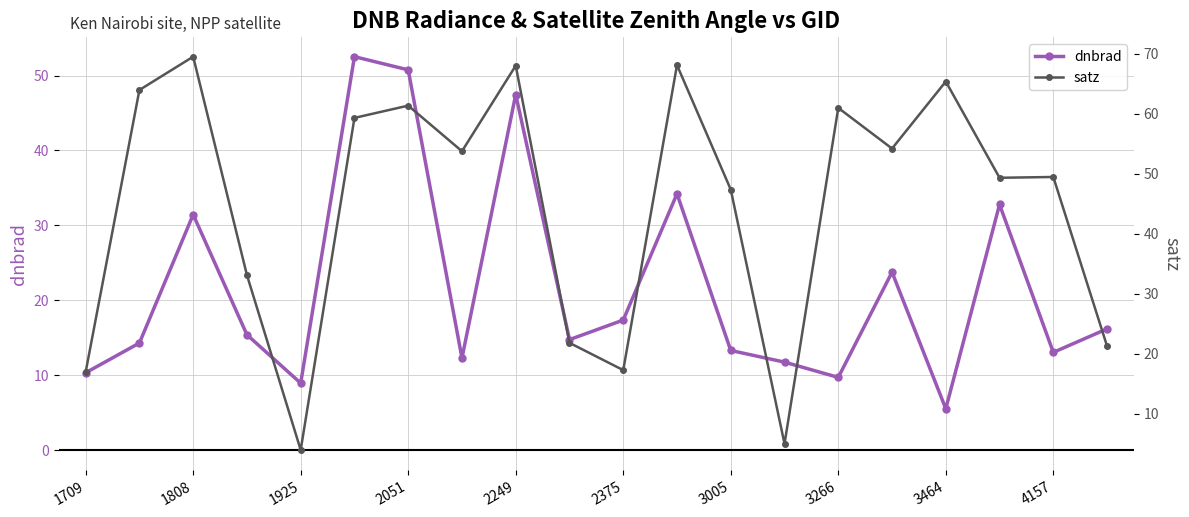

What is the minimum value shown in the chart?

3.9